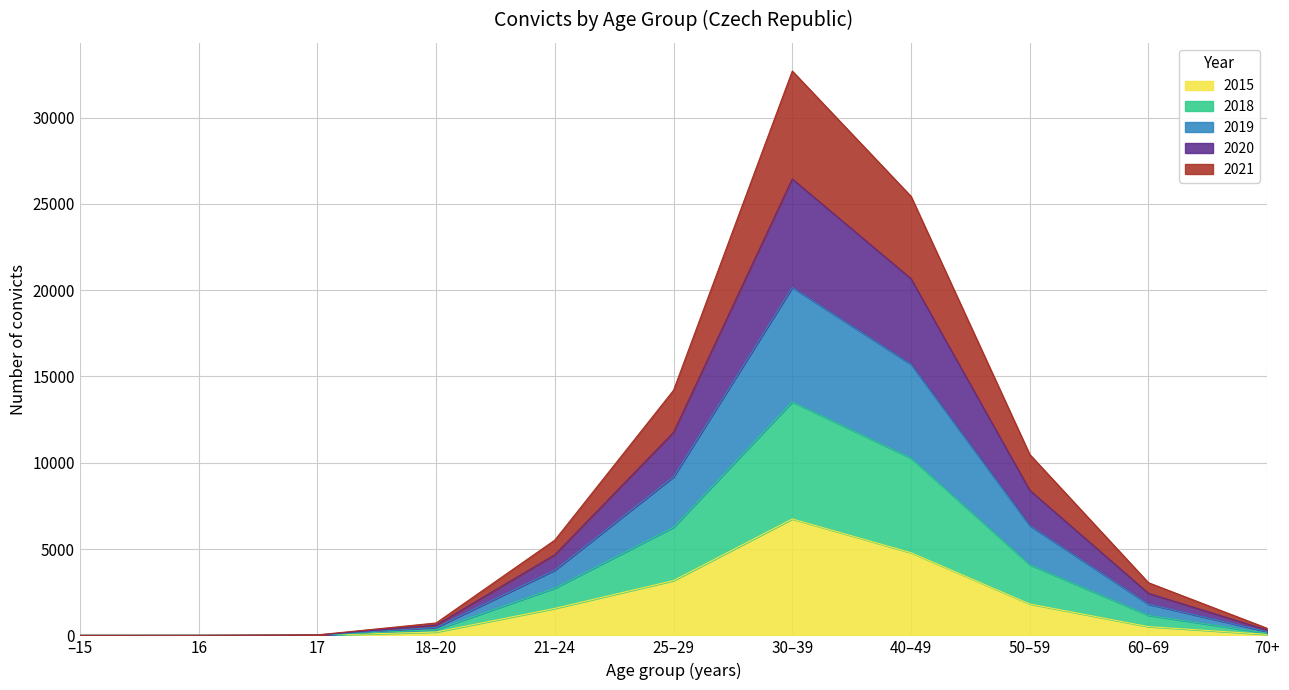

Which category has the highest value in the 2015 series?

30–39